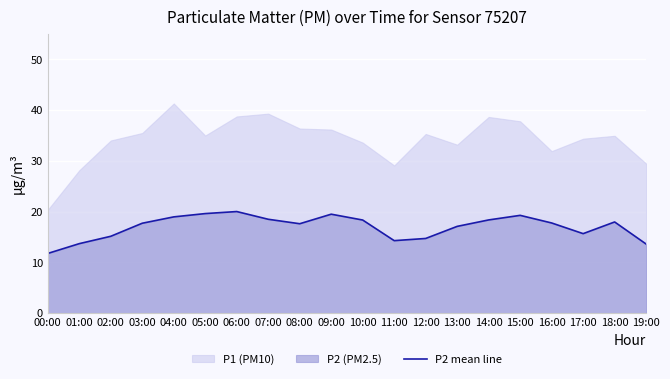

How many interior local valleys (lower than both neighbors) does the data have?

3